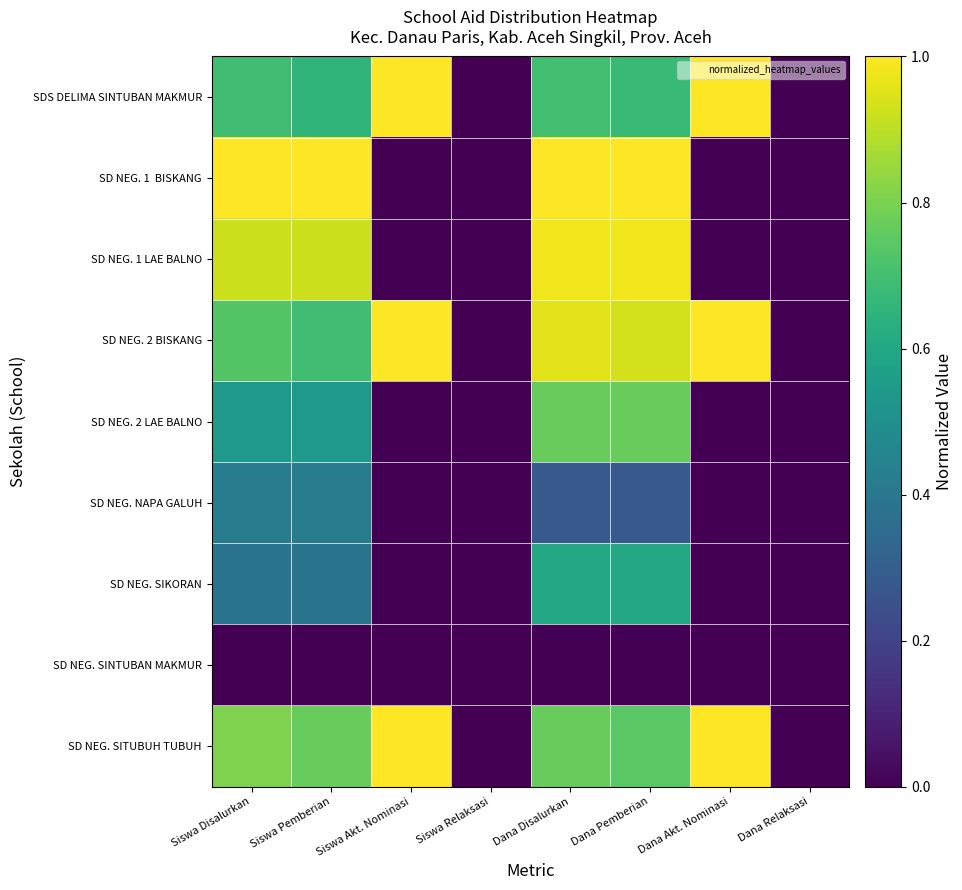

Which series has the widest spread of values?

SDS DELIMA SINTUBAN MAKMUR